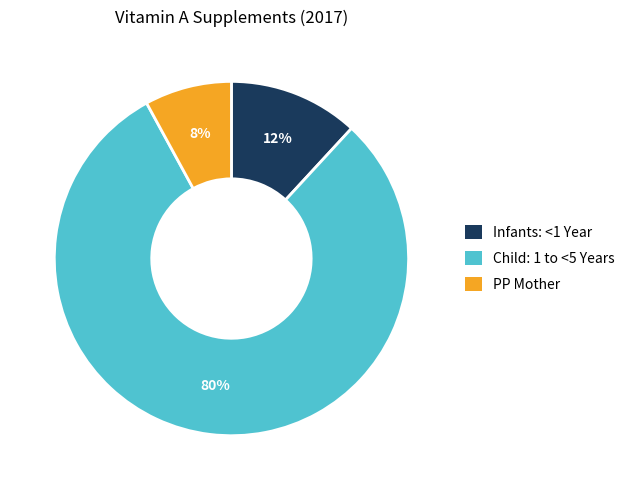

Which slice represents more than half of the pie?

Child: 1 to <5 Years